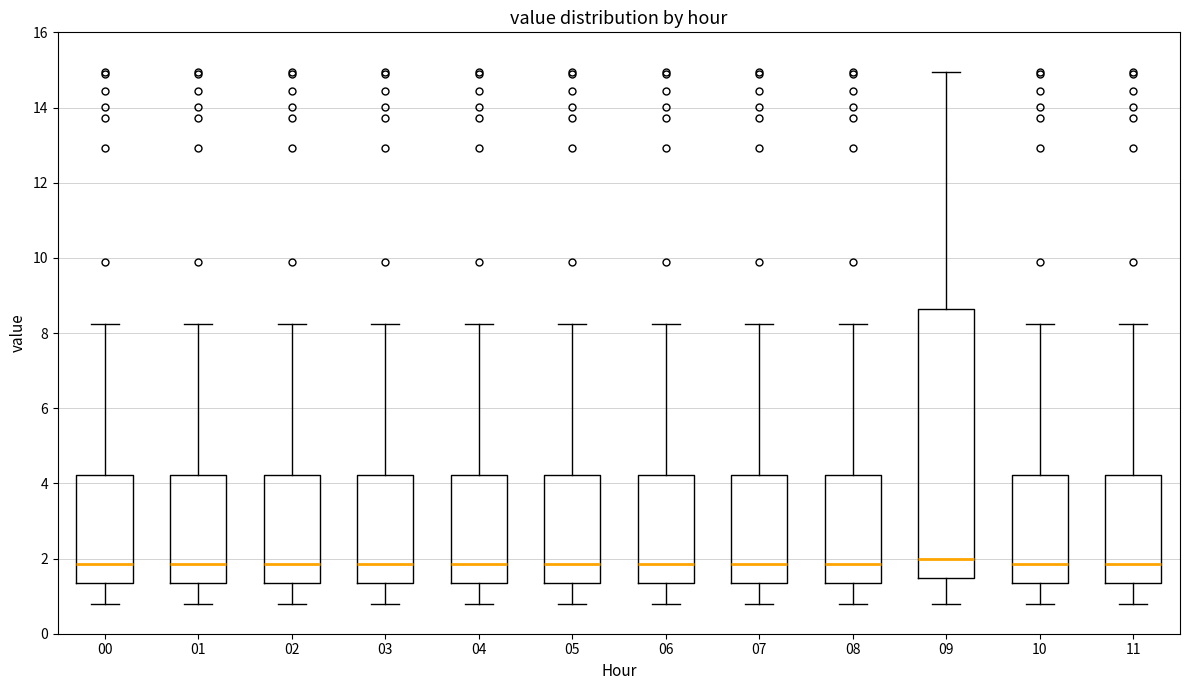

Reading left to right, transcribe this box plot: for each box, give where its median line is, the range the box spans, and where its two whiskers end, as read against the y-axis. The values are not printed on the chart, so give them approximately, as read against the axis.

00: median 1.8, box 1.4 to 4.2, whiskers 0.8 to 8.2
01: median 1.8, box 1.4 to 4.2, whiskers 0.8 to 8.2
02: median 1.8, box 1.4 to 4.2, whiskers 0.8 to 8.2
03: median 1.8, box 1.4 to 4.2, whiskers 0.8 to 8.2
04: median 1.8, box 1.4 to 4.2, whiskers 0.8 to 8.2
05: median 1.8, box 1.4 to 4.2, whiskers 0.8 to 8.2
06: median 1.8, box 1.4 to 4.2, whiskers 0.8 to 8.2
07: median 1.8, box 1.4 to 4.2, whiskers 0.8 to 8.2
08: median 1.8, box 1.4 to 4.2, whiskers 0.8 to 8.2
09: median 2.0, box 1.4 to 8.6, whiskers 0.8 to 15.0
10: median 1.8, box 1.4 to 4.2, whiskers 0.8 to 8.2
11: median 1.8, box 1.4 to 4.2, whiskers 0.8 to 8.2